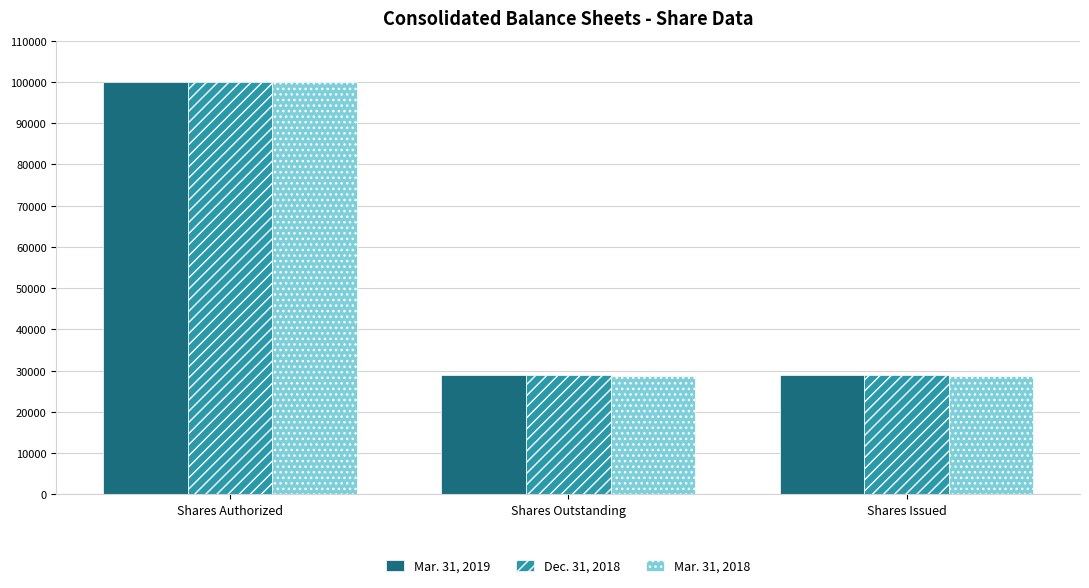

Is it true that Mar. 31, 2019 equals 17993 at Shares Issued?

False